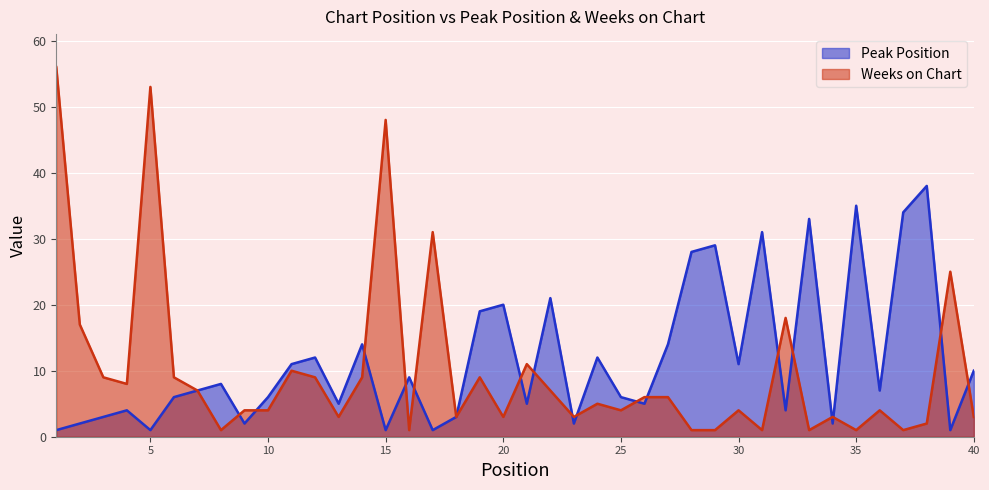

What is the average value of the Weeks on Chart series?

10